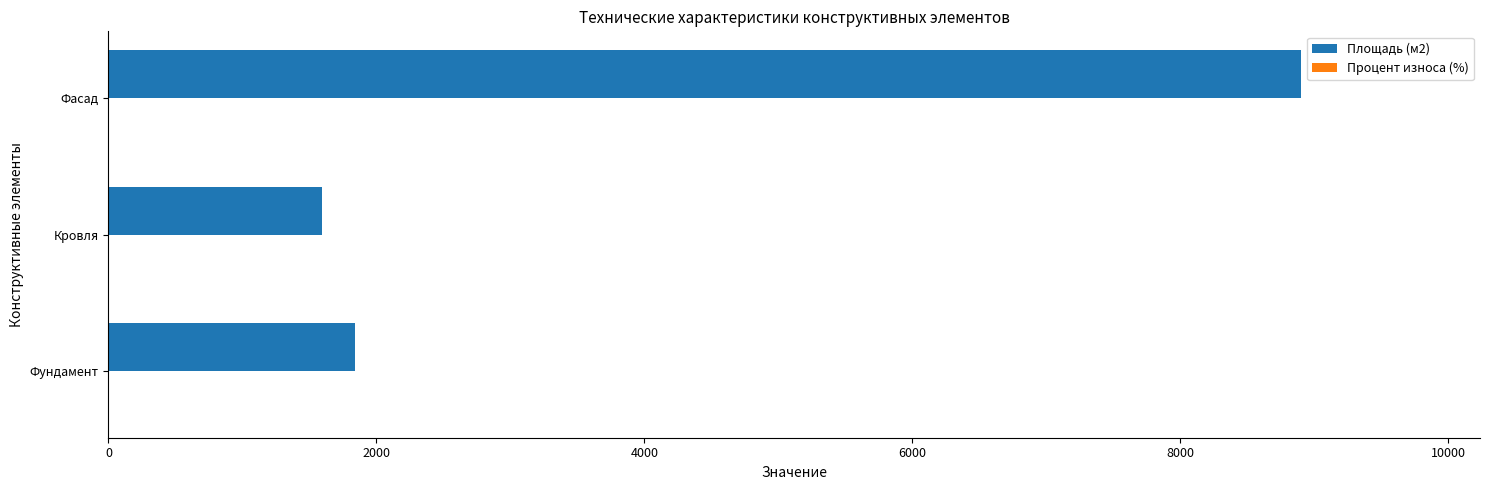

Which category has the highest value in the Площадь (м2) series?

Фасад